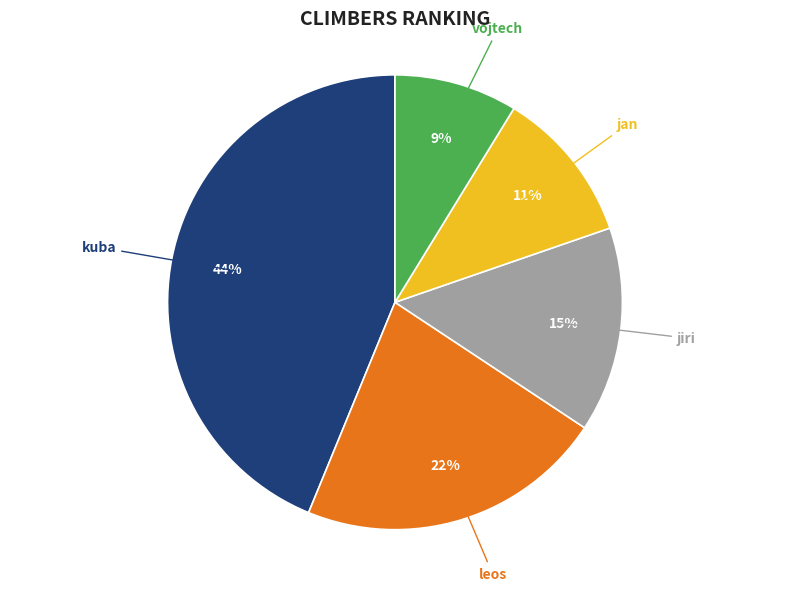

What percentage is the vojtech slice, to the nearest percent?

9%